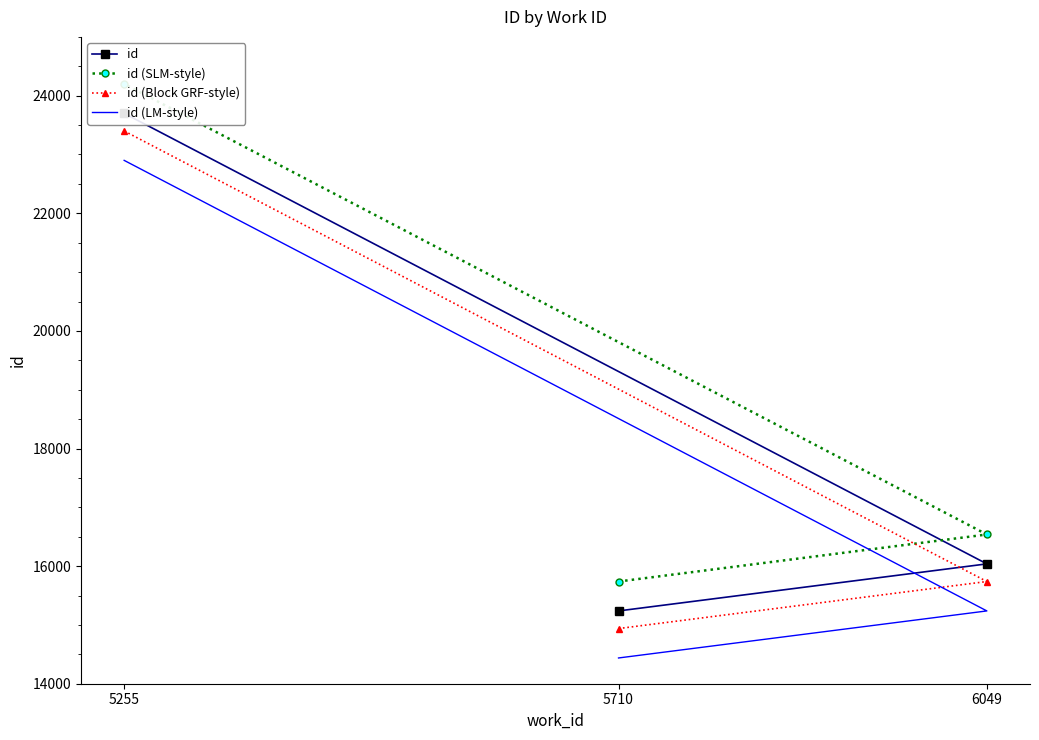

Reading left to right, extract all data points from this chart.

id: 5710=15238	6049=16038	5255=23700
id (SLM-style): 5710=15738	6049=16538	5255=24200
id (Block GRF-style): 5710=14938	6049=15738	5255=23400
id (LM-style): 5710=14438	6049=15238	5255=22900